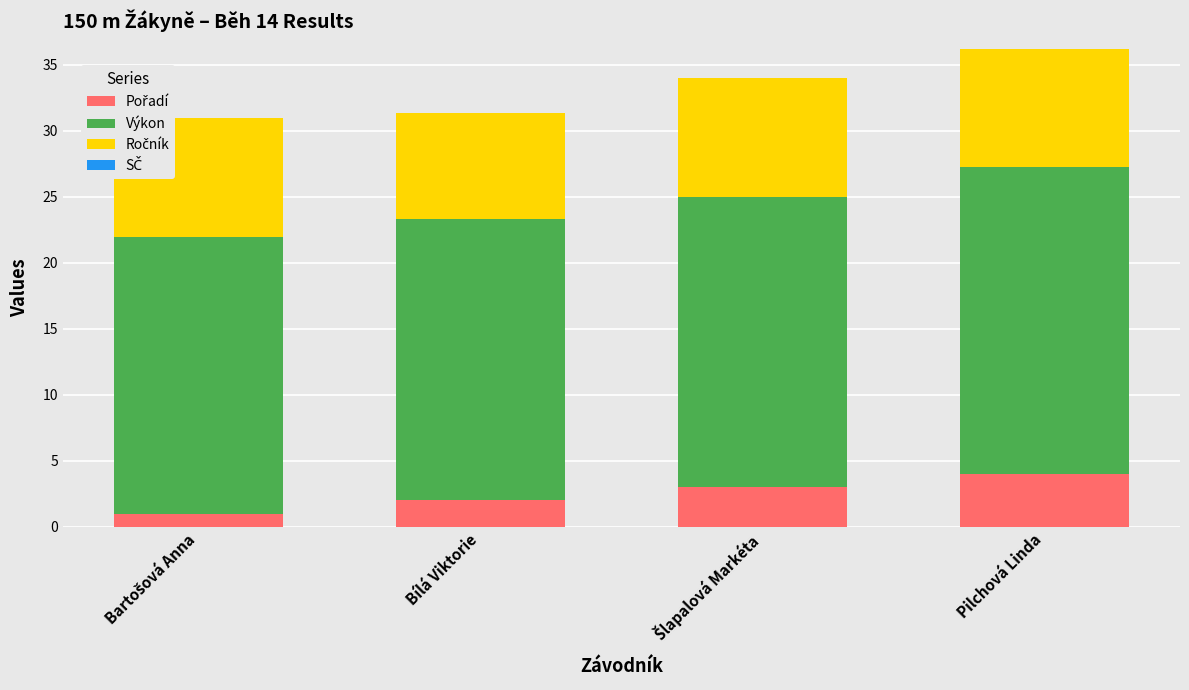

At which category is the sum across all series the highest?

Pilchová Linda